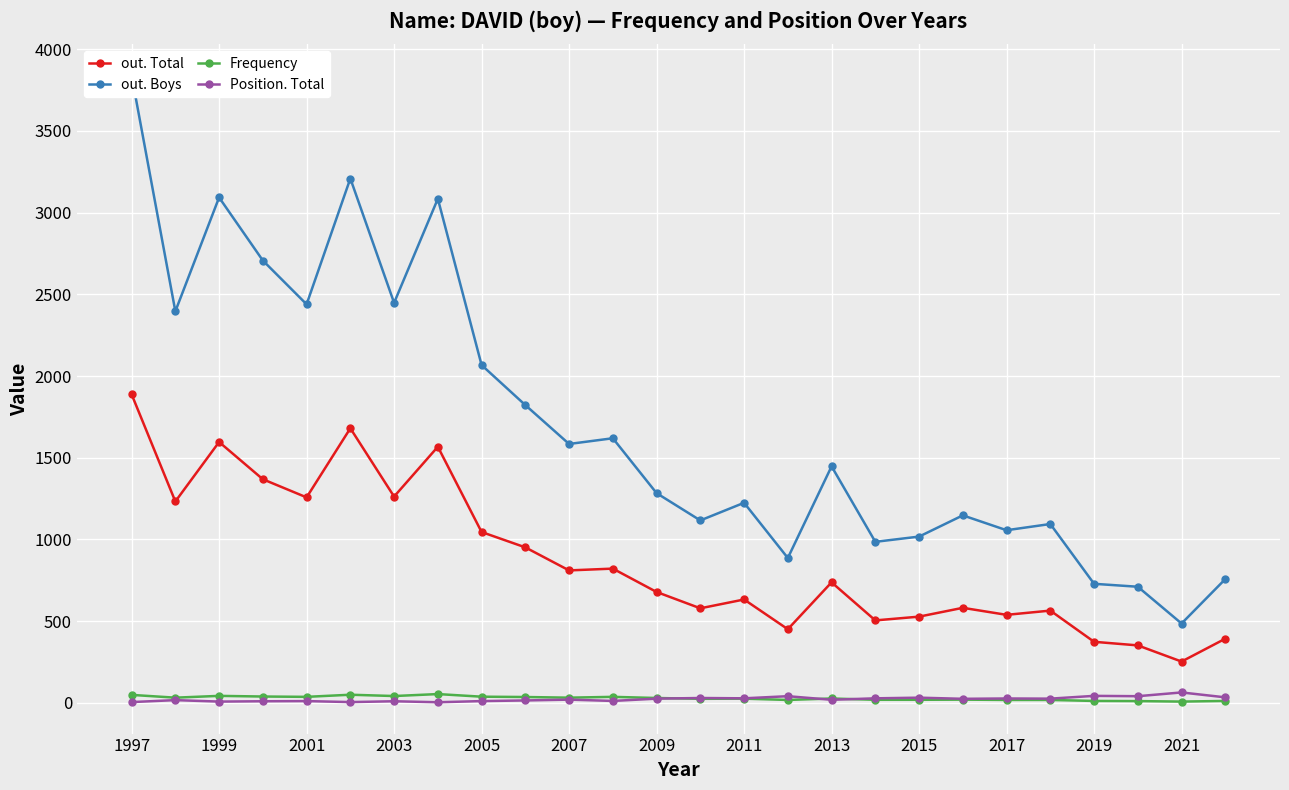

True or false: out. Total has a value of 810 at 2007.

True